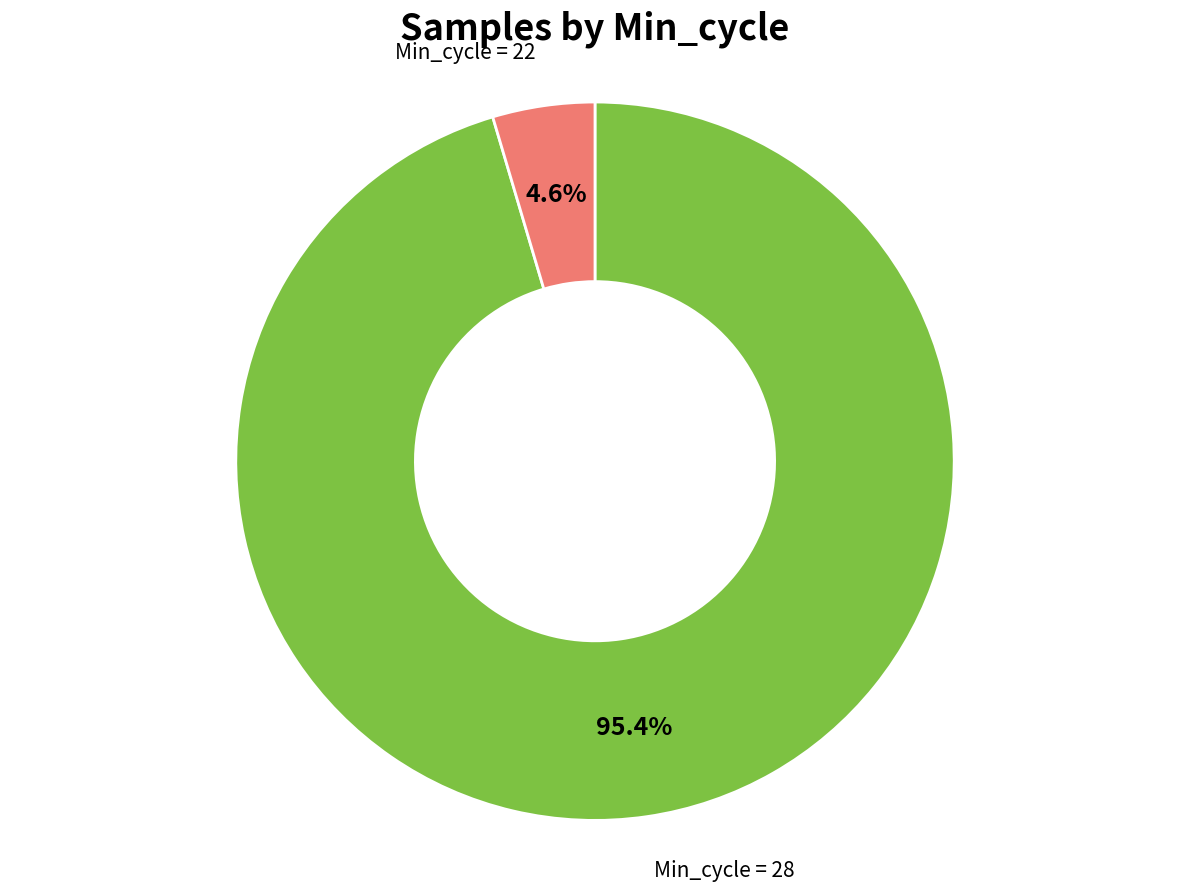

Rank the categories by value from highest to lowest.

Min_cycle = 28, Min_cycle = 22